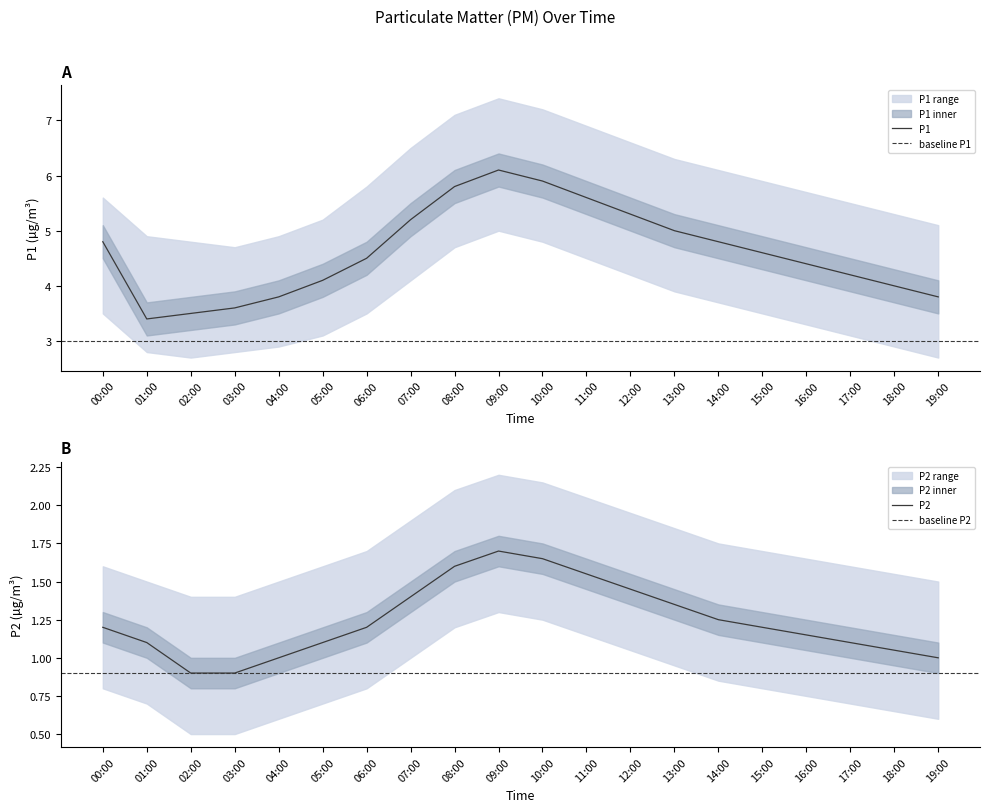

Which category has the highest value in the P1 series?

09:00